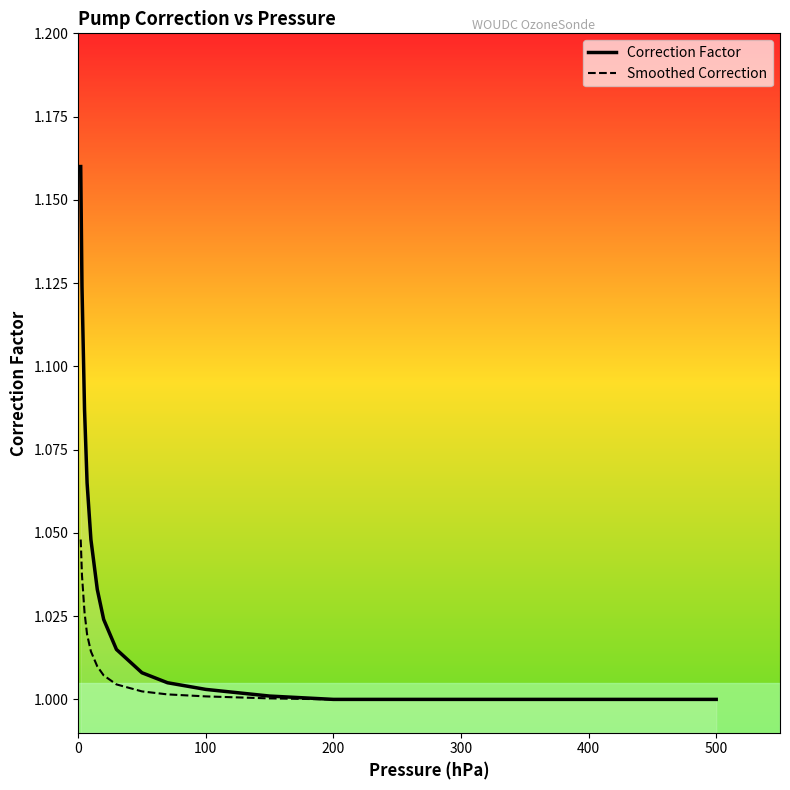

Which series has the widest spread of values?

Correction Factor